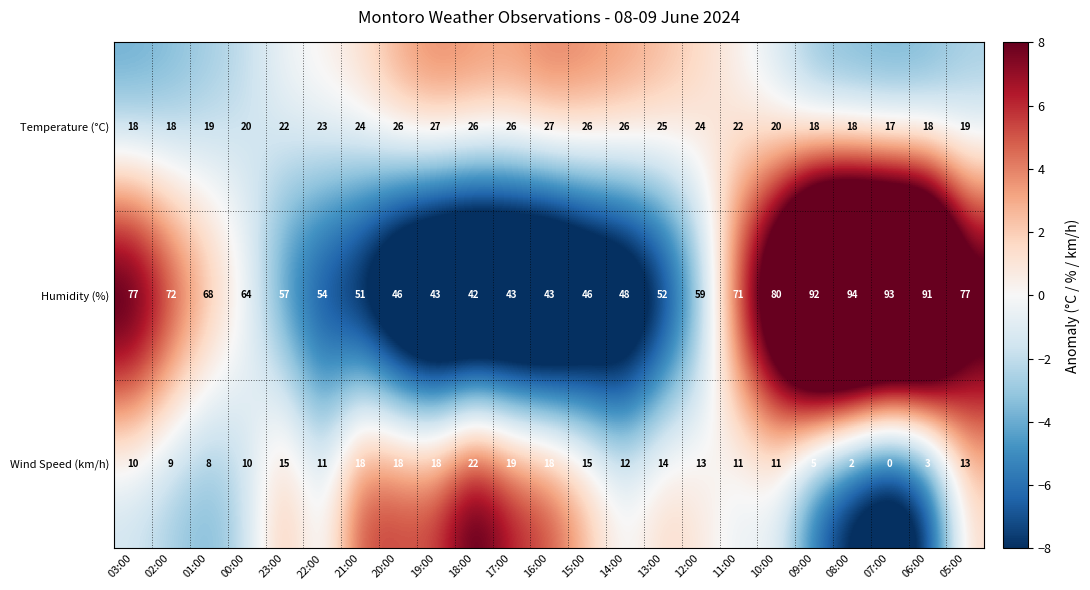

What is the spread (max minus min) of values at 20:00?

28